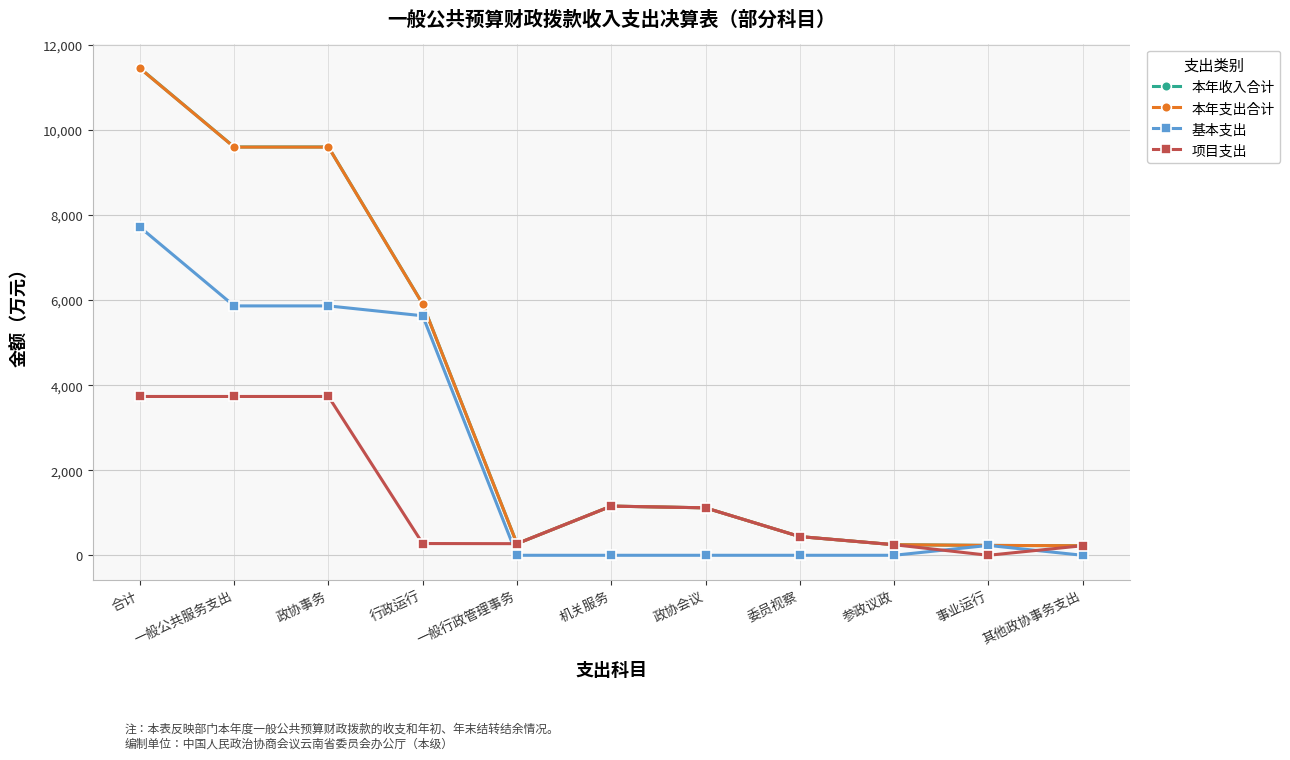

Is the value of 项目支出 at 机关服务 greater than the value of 本年收入合计 at 参政议政?

Yes